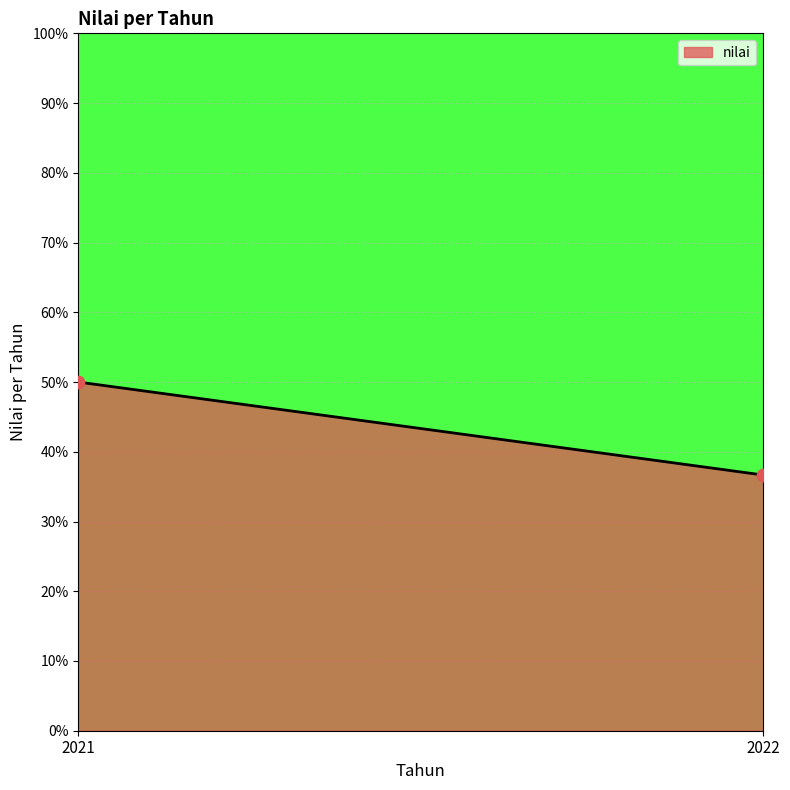

What is the range of Y values (max minus min)?

13.3